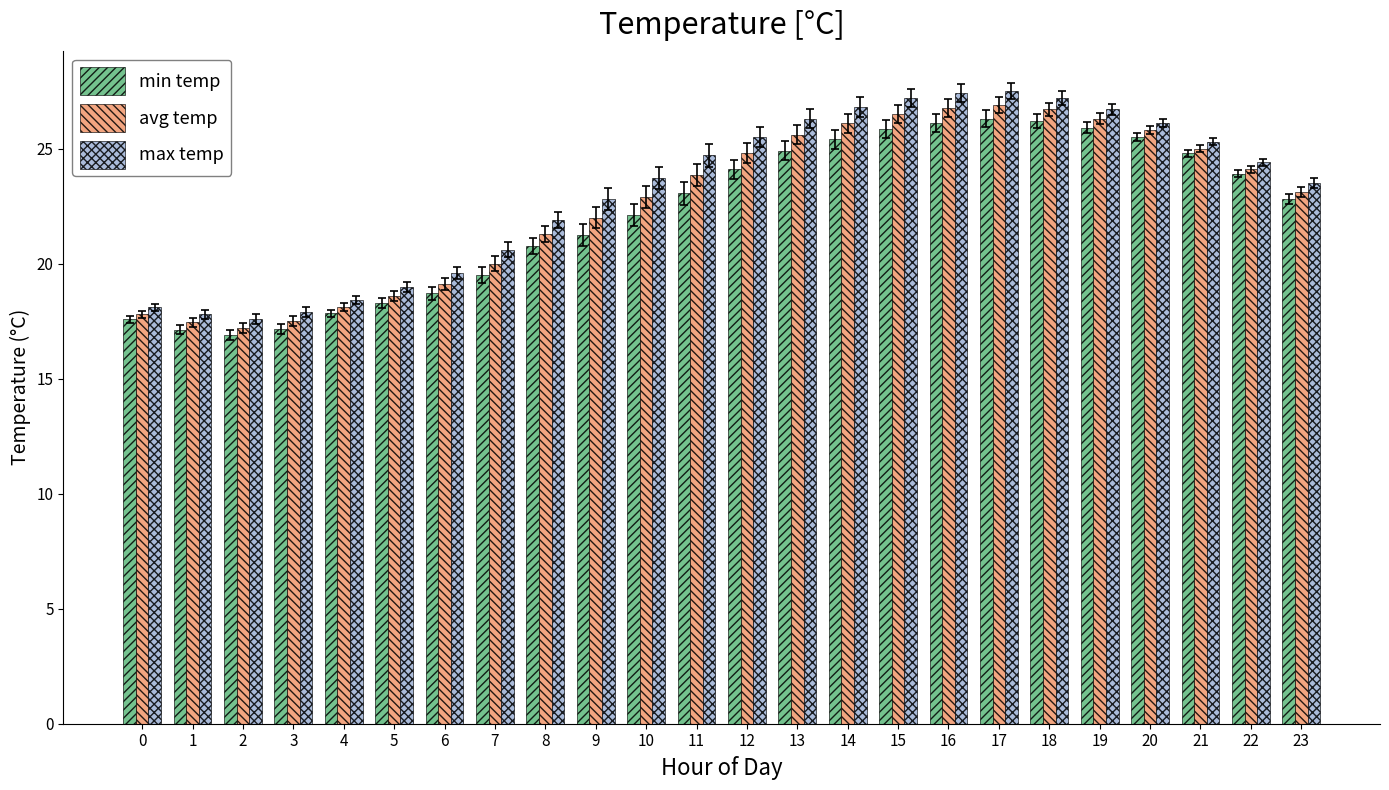

Is the value of max temp at 17 greater than the value of min temp at 22?

Yes